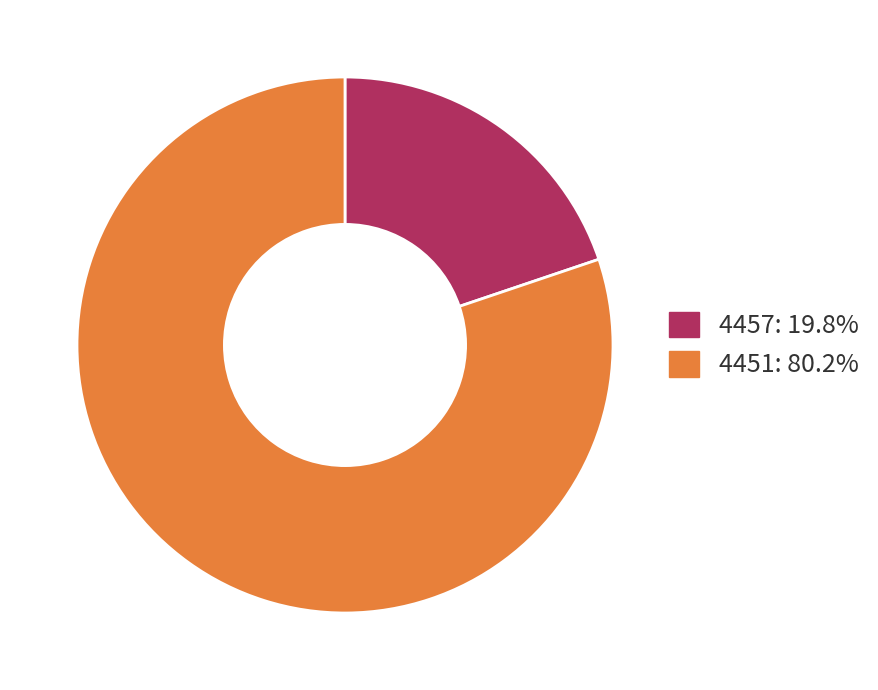

What is the majority slice?

4451